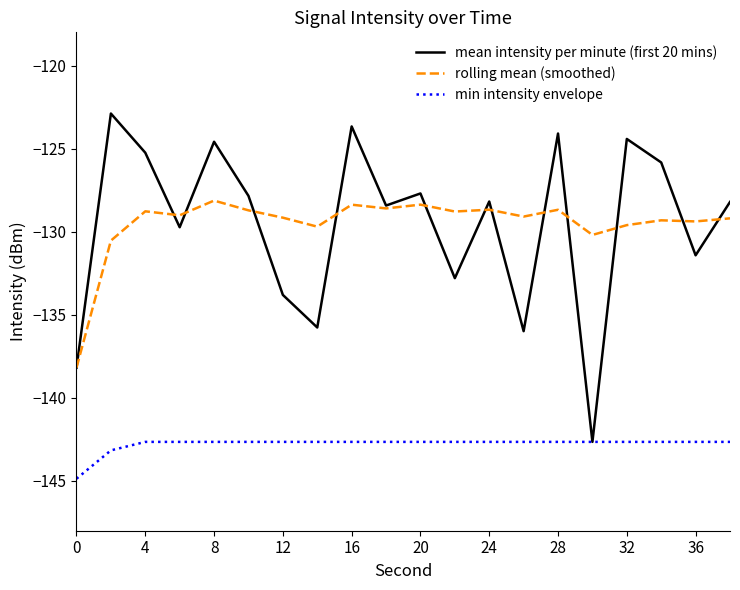

True or false: rolling mean (smoothed) and min intensity envelope cross at least once.

False